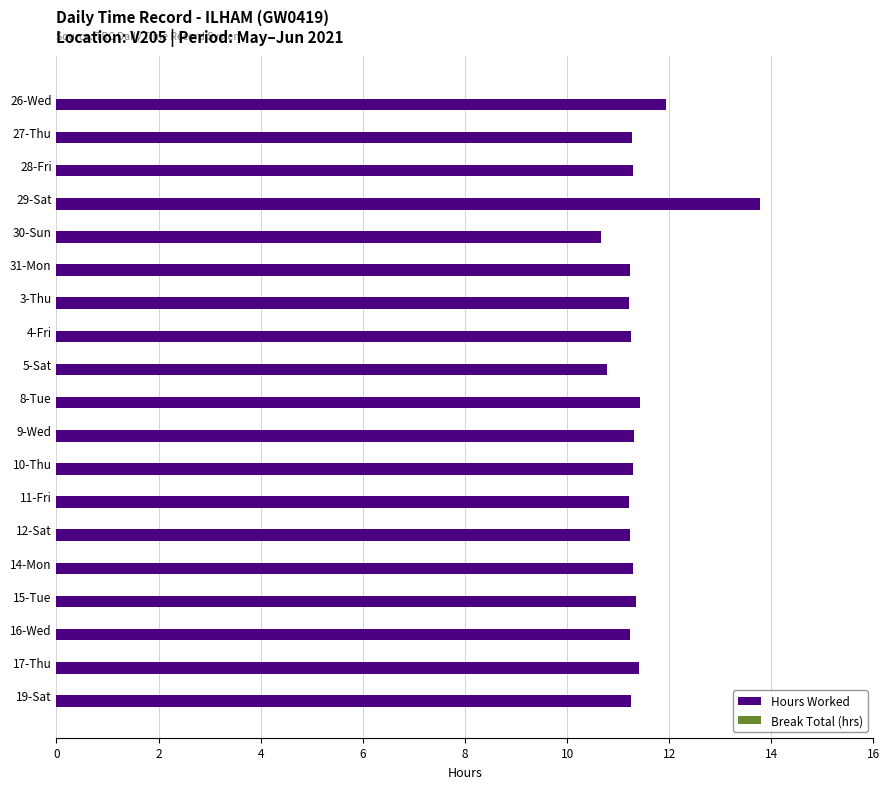

What is the sum of all values?

216.5